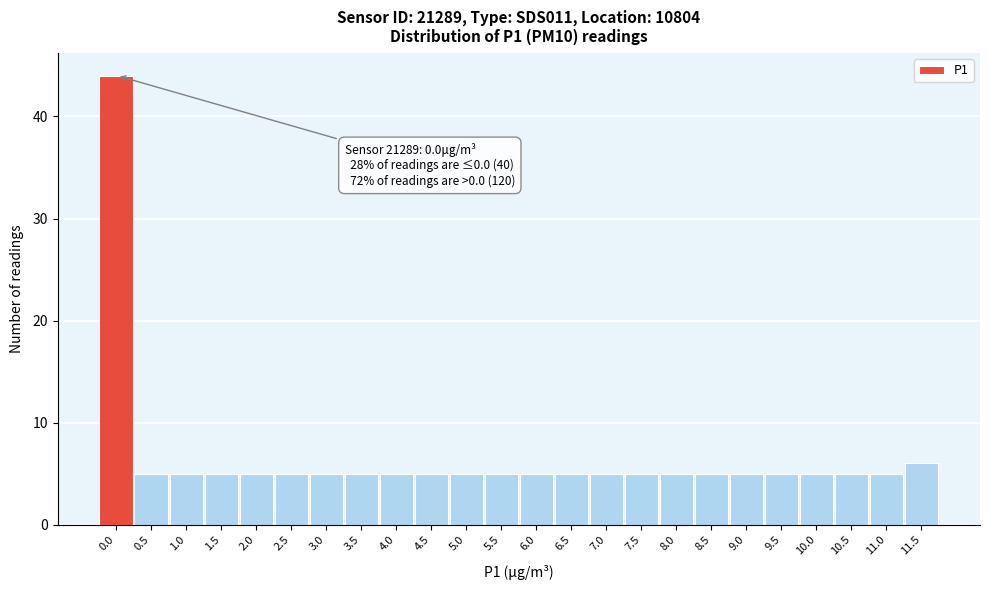

Reading left to right, what are all the values shown in this chart?

0.0=44	0.5=5	1.0=5	1.5=5	2.0=5	2.5=5	3.0=5	3.5=5	4.0=5	4.5=5	5.0=5	5.5=5	6.0=5	6.5=5	7.0=5	7.5=5	8.0=5	8.5=5	9.0=5	9.5=5	10.0=5	10.5=5	11.0=5	11.5=6